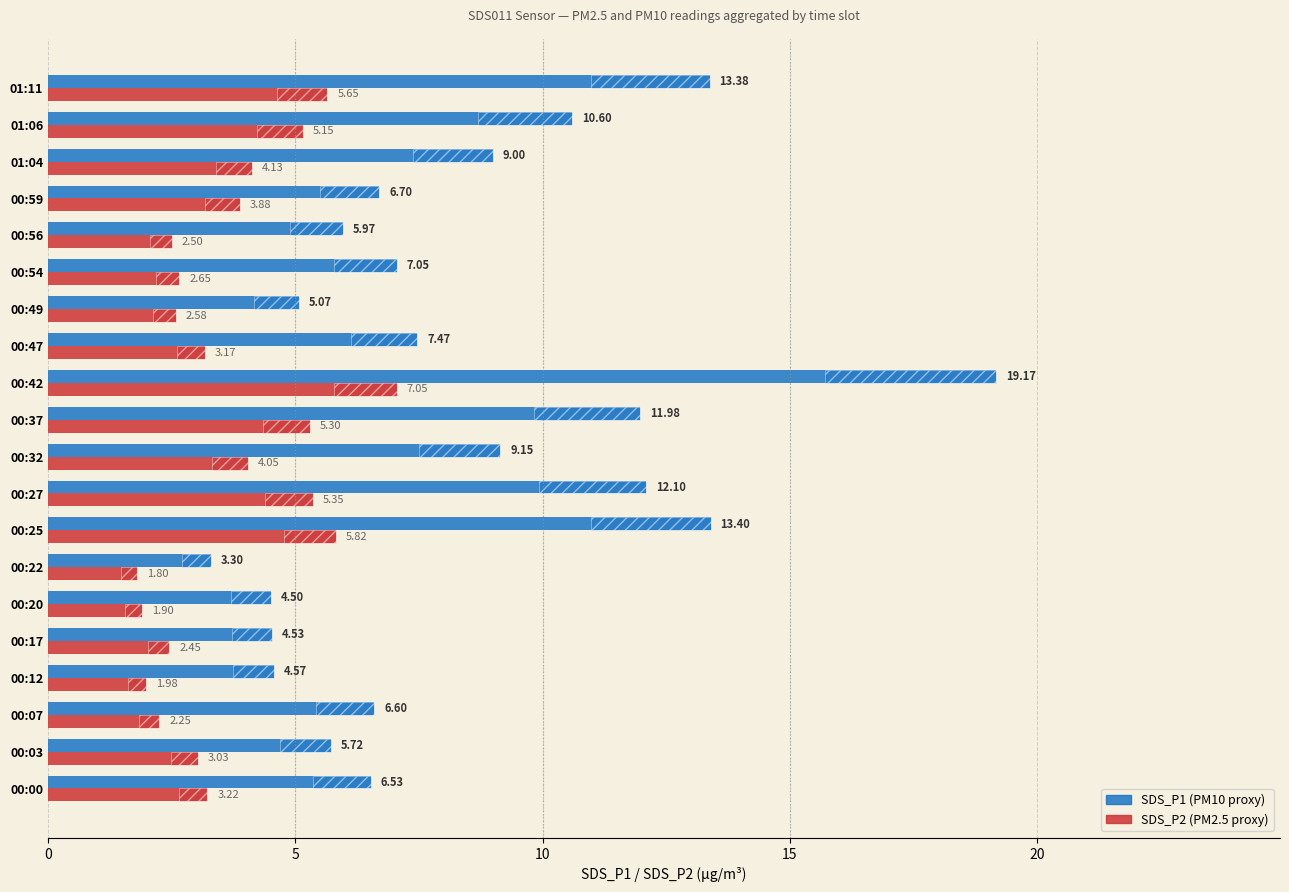

How many data points in SDS_P2 (PM2.5) are less than 3?

8